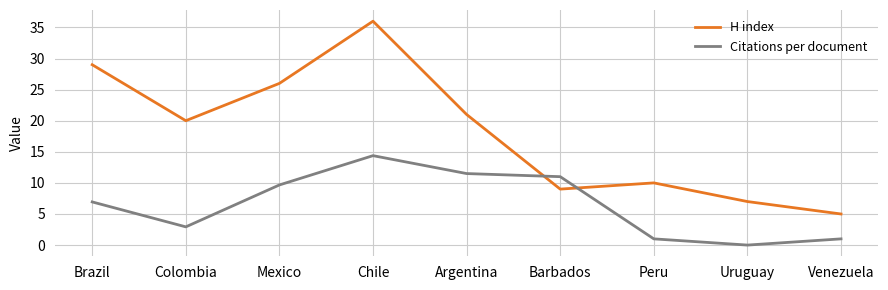

What is the difference between the highest and lowest values at Argentina?

9.5